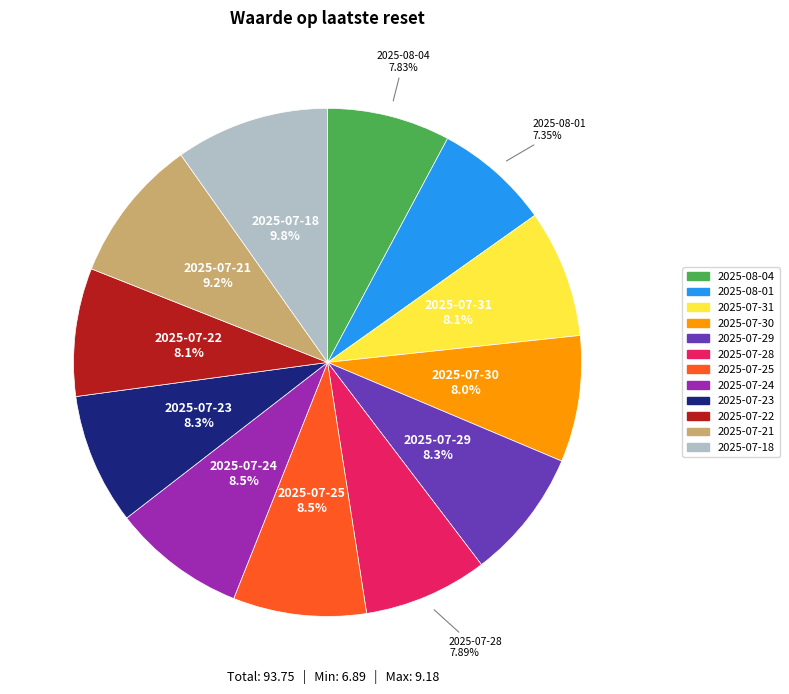

Is there any slice that represents more than half of the pie?

No